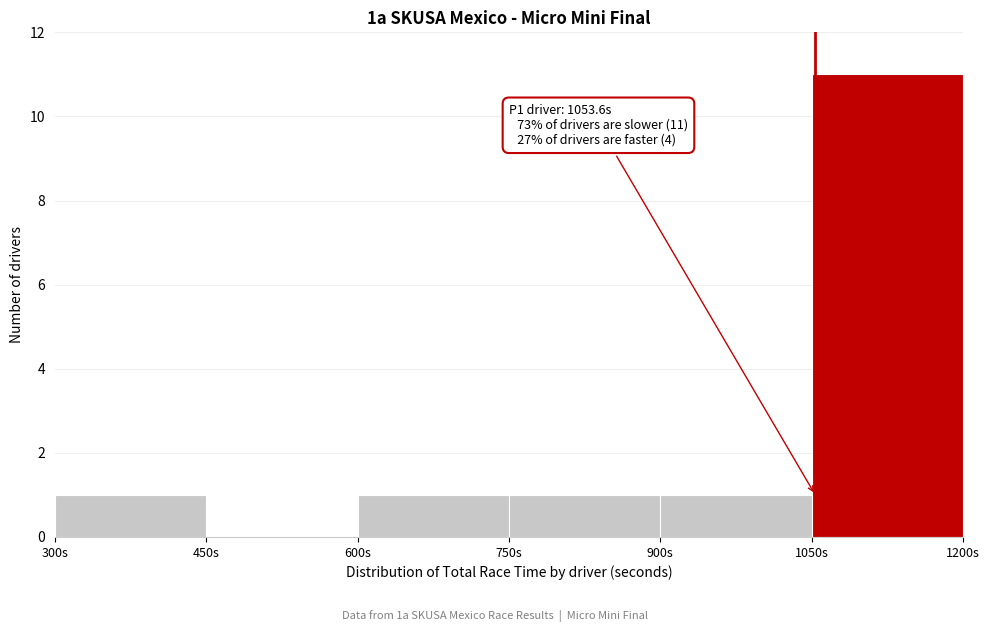

Over which range of the x-axis is the bar tallest?

1050 to 1200